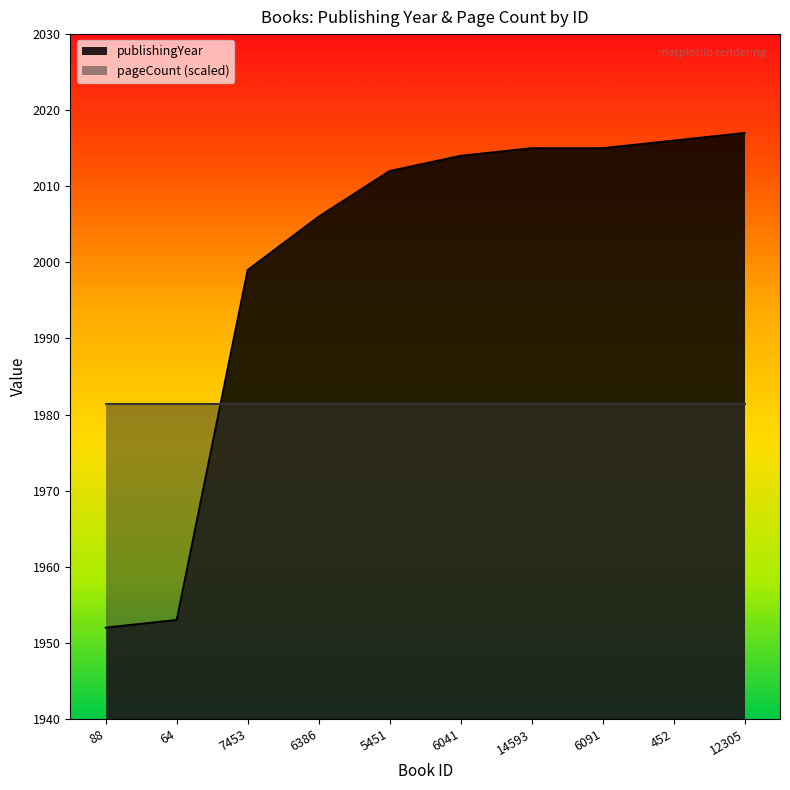

Reading left to right, extract all data points from this chart.

1952	1953	1999	2006	2012	2014	2015	2015	2016	2017